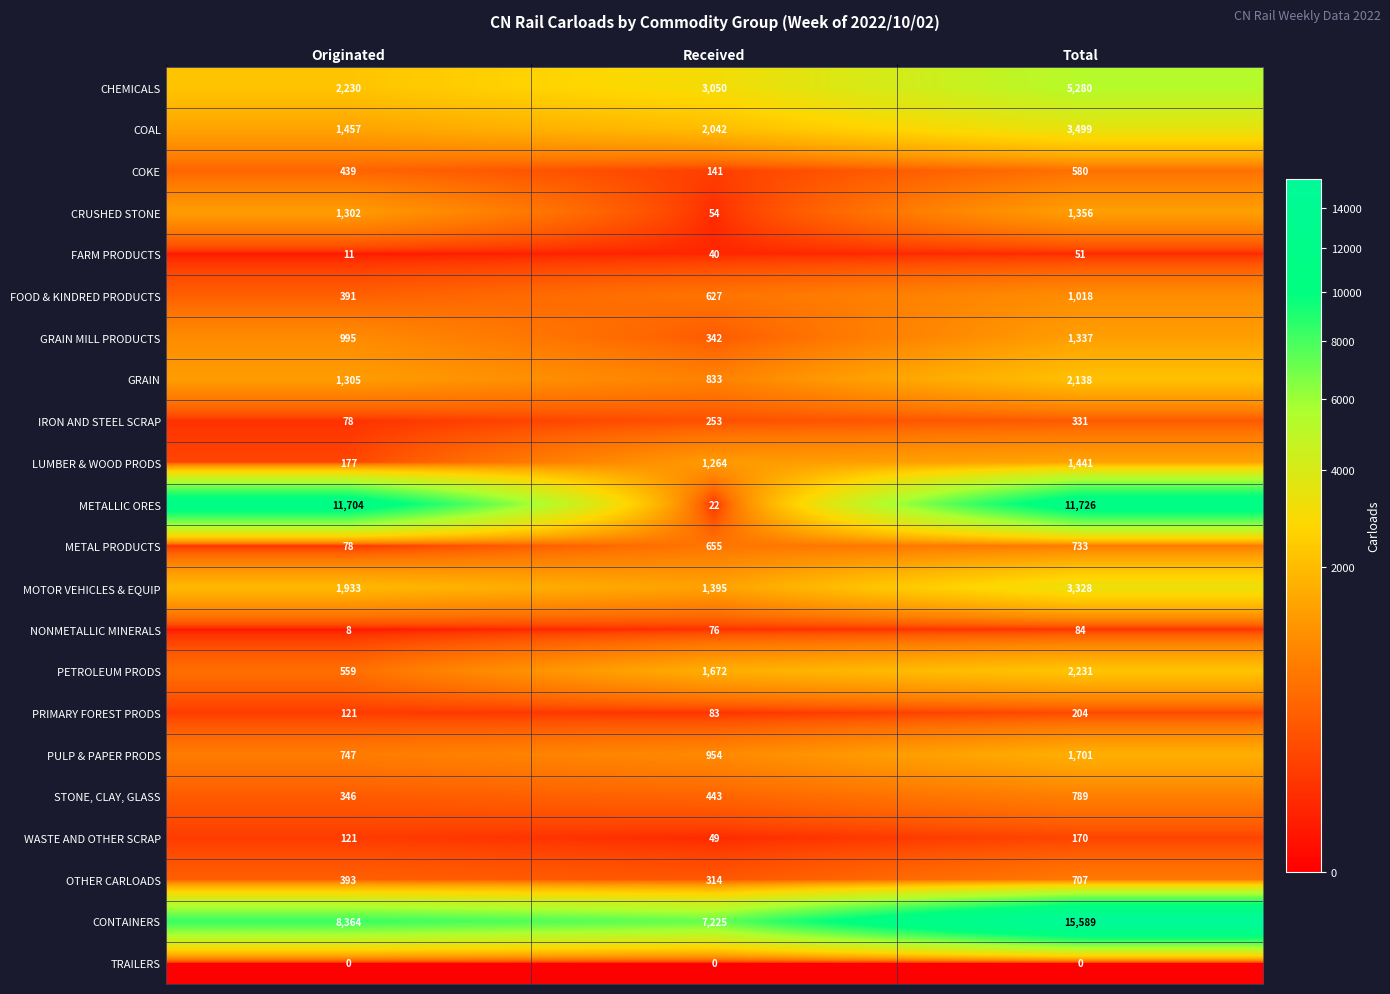

Between Originated and Total, which series saw the biggest shift?

CONTAINERS